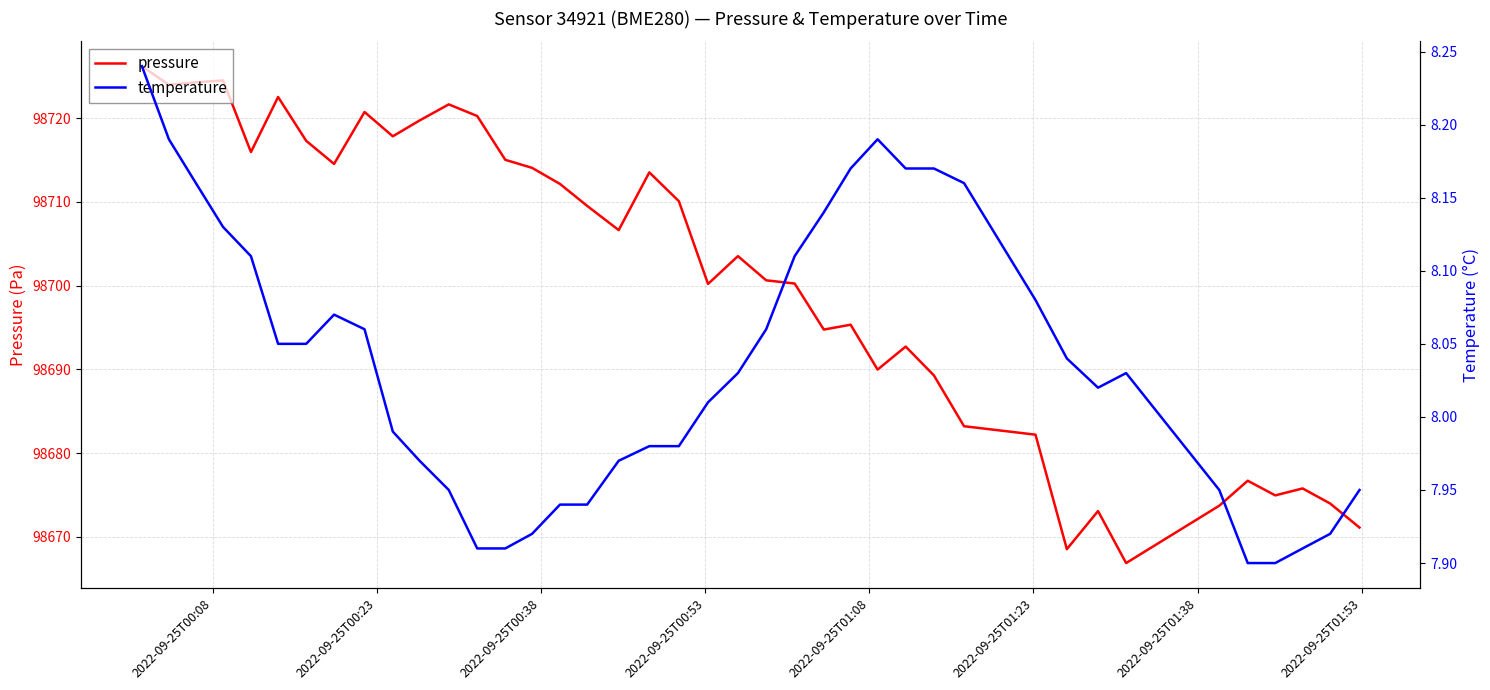

Does the chart have visible grid lines?

Yes